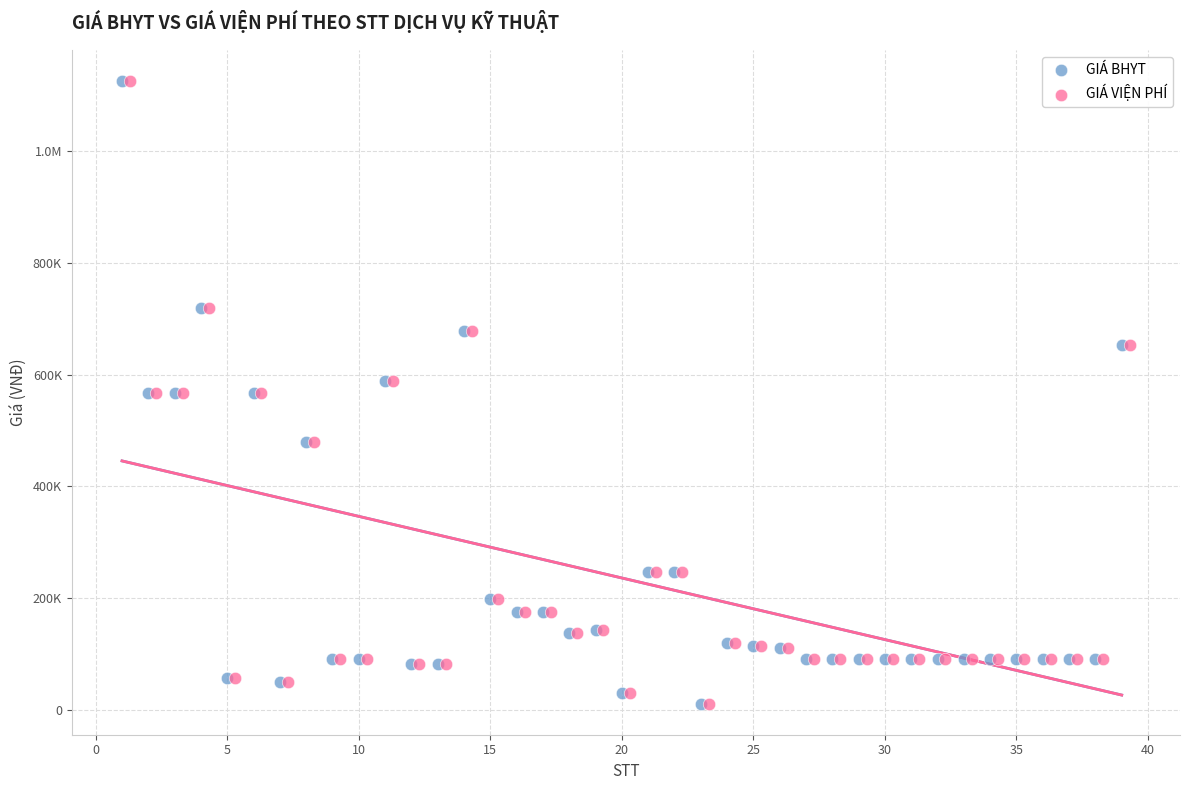

What are all the series names shown in the legend?

GIÁ BHYT, GIÁ VIỆN PHÍ